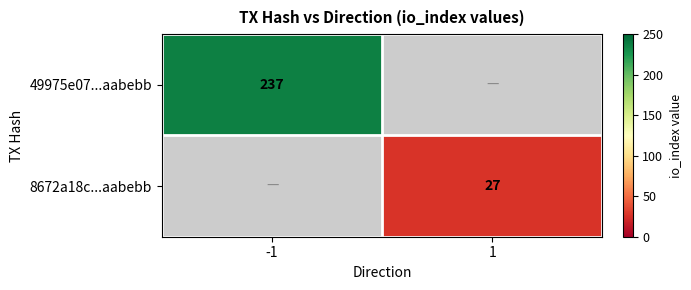

True or false: 8672a18c...aabebb has a value of 27 at 1.

True